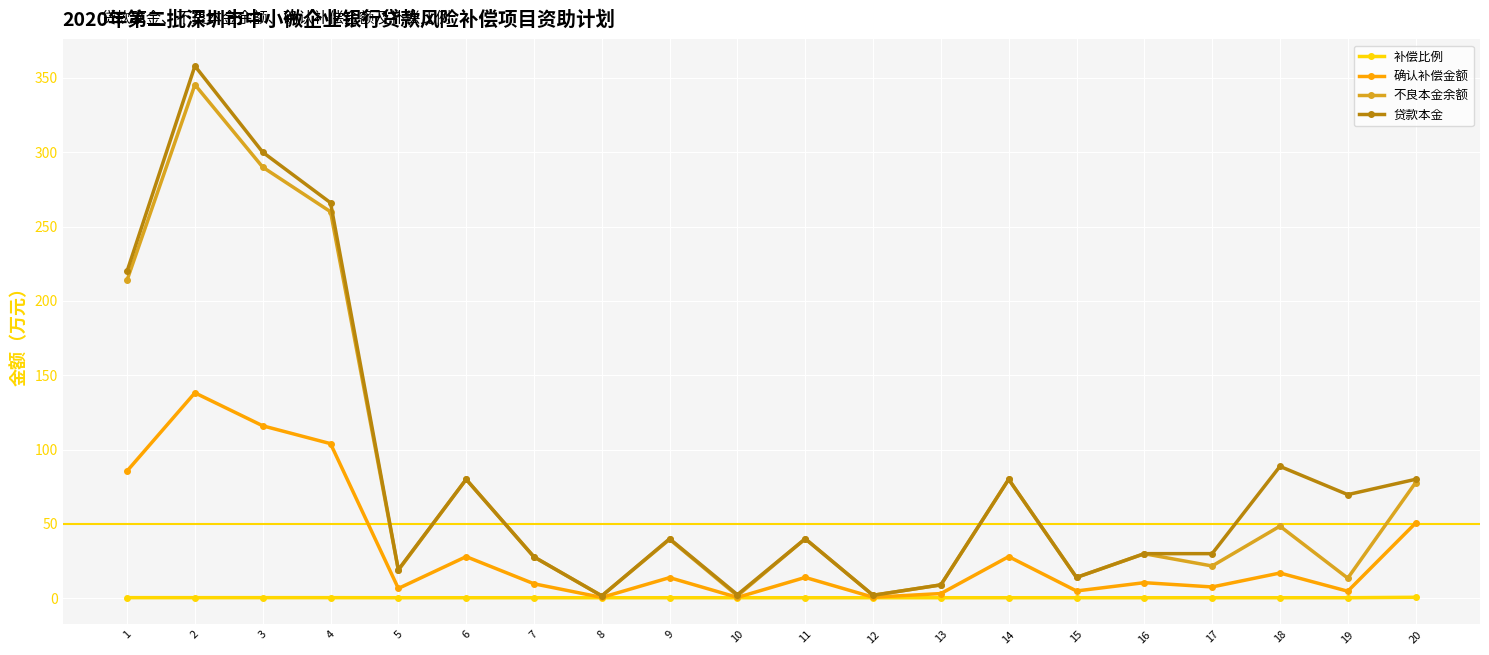

True or false: 贷款本金 has a value of 135.0 at 14.

False